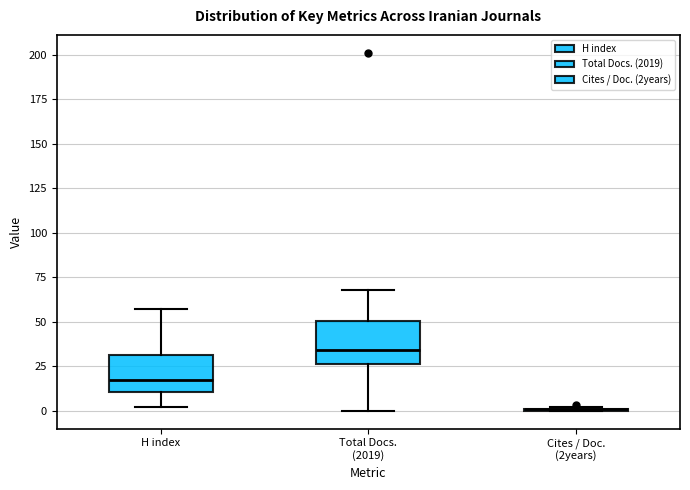

Reading left to right, read every box against the y-axis: the position of its median line, the range the box covers, and the ends of its whiskers. The values are not printed on the chart, so give them approximately, as read against the axis.

H index: median 15, box 10 to 30, whiskers 0 to 55
Total Docs. (2019): median 35, box 25 to 50, whiskers 0 to 70
Cites / Doc. (2years): box collapsed to a line at 0, whiskers 0 to 0